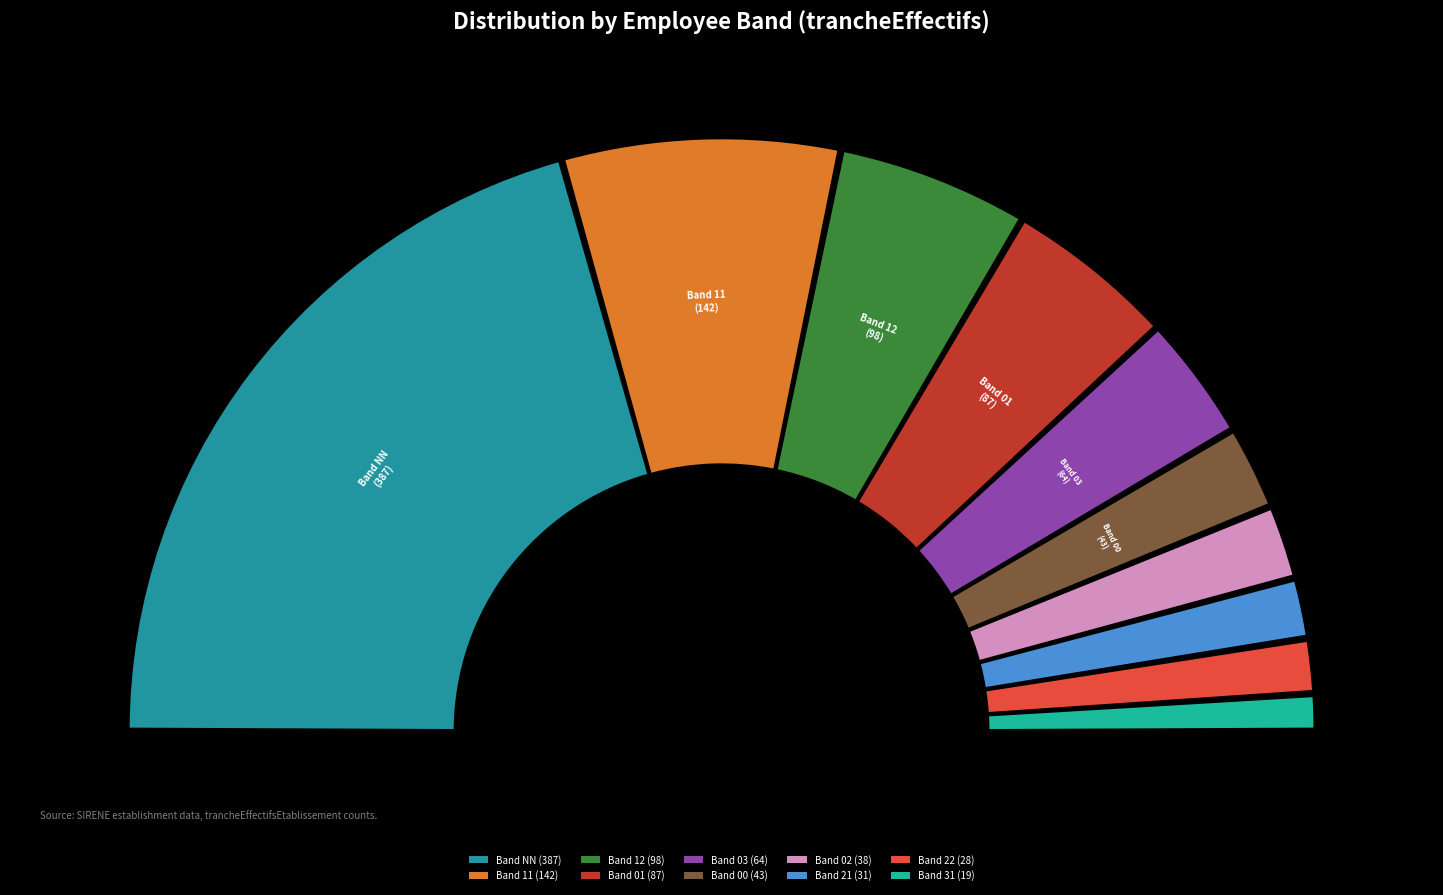

What is the largest slice in the pie chart?

NN